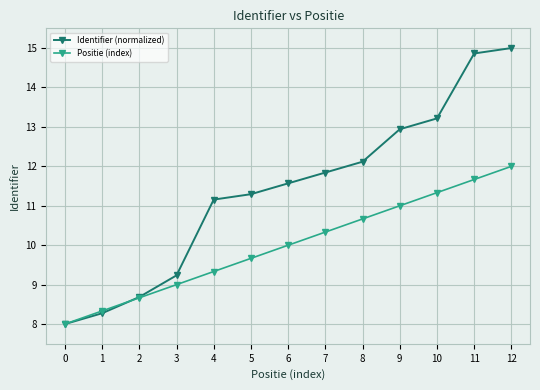

What is the value of the Positie (index) point at the 11th from the left?

11.3